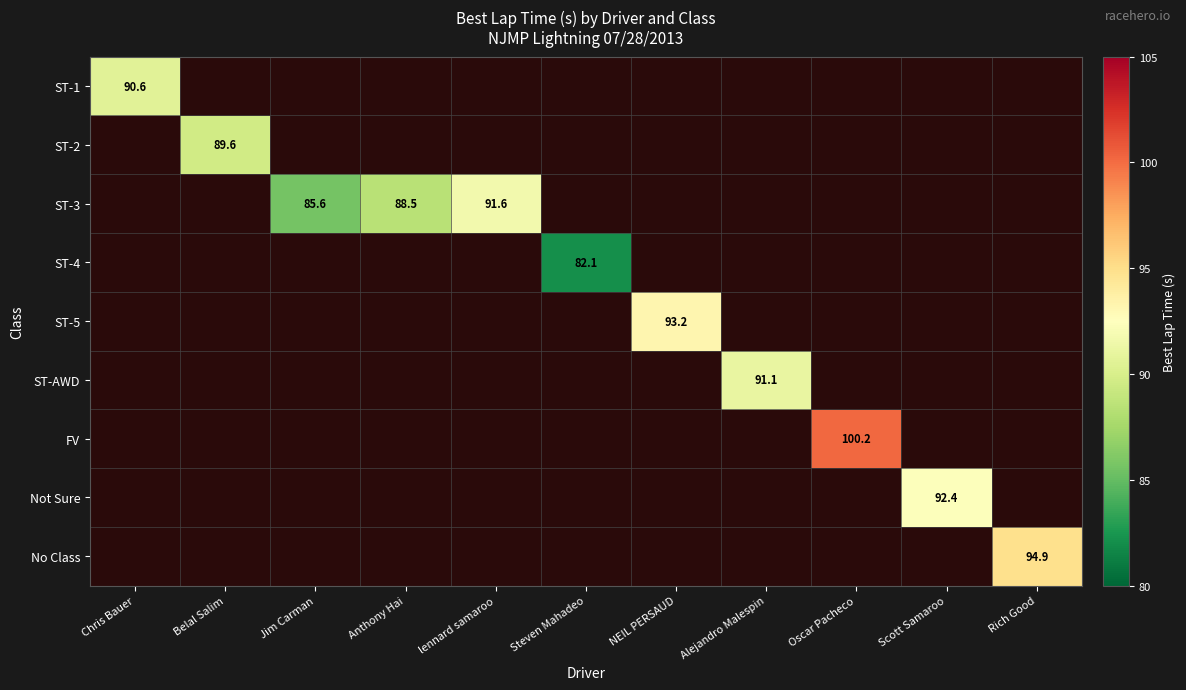

The value of FV at Anthony Hai is 46.9. True or false?

False